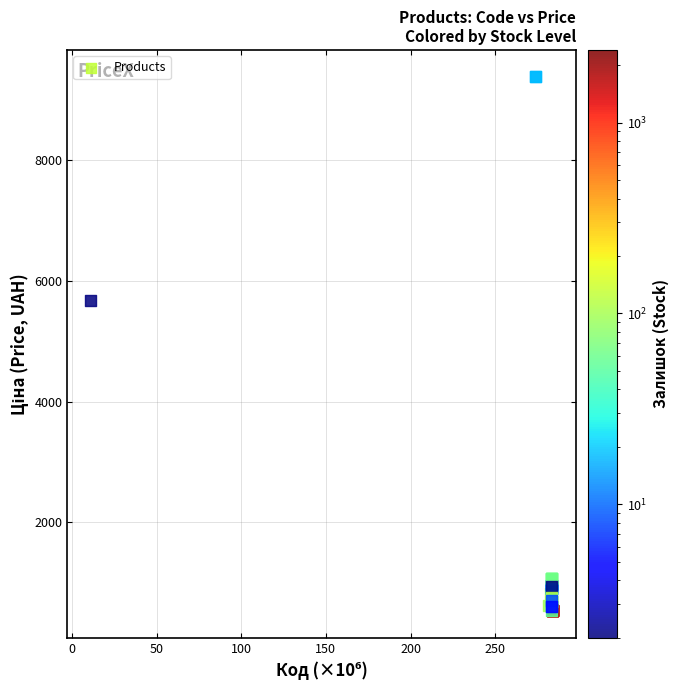

What Y value in the scatter plot is closest to 4957?

5673.8